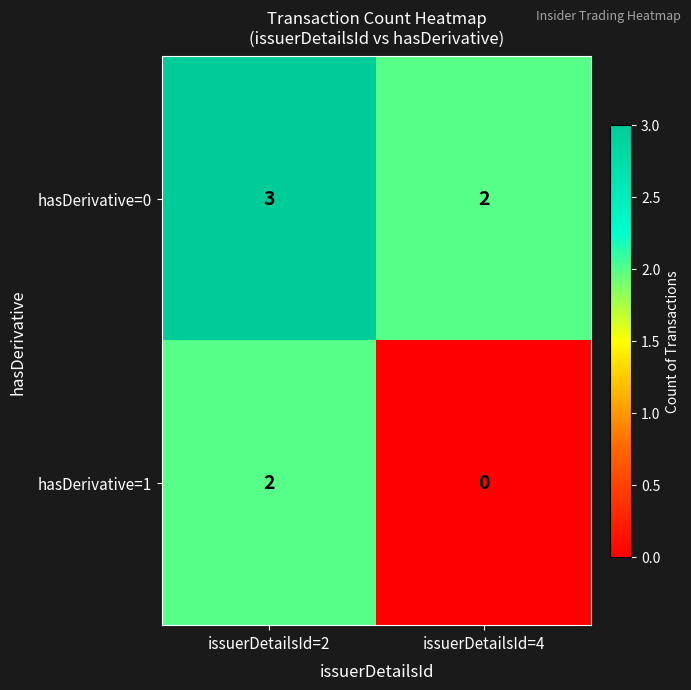

True or false: hasDerivative=0 has a value of 4 at issuerDetailsId=2.

False